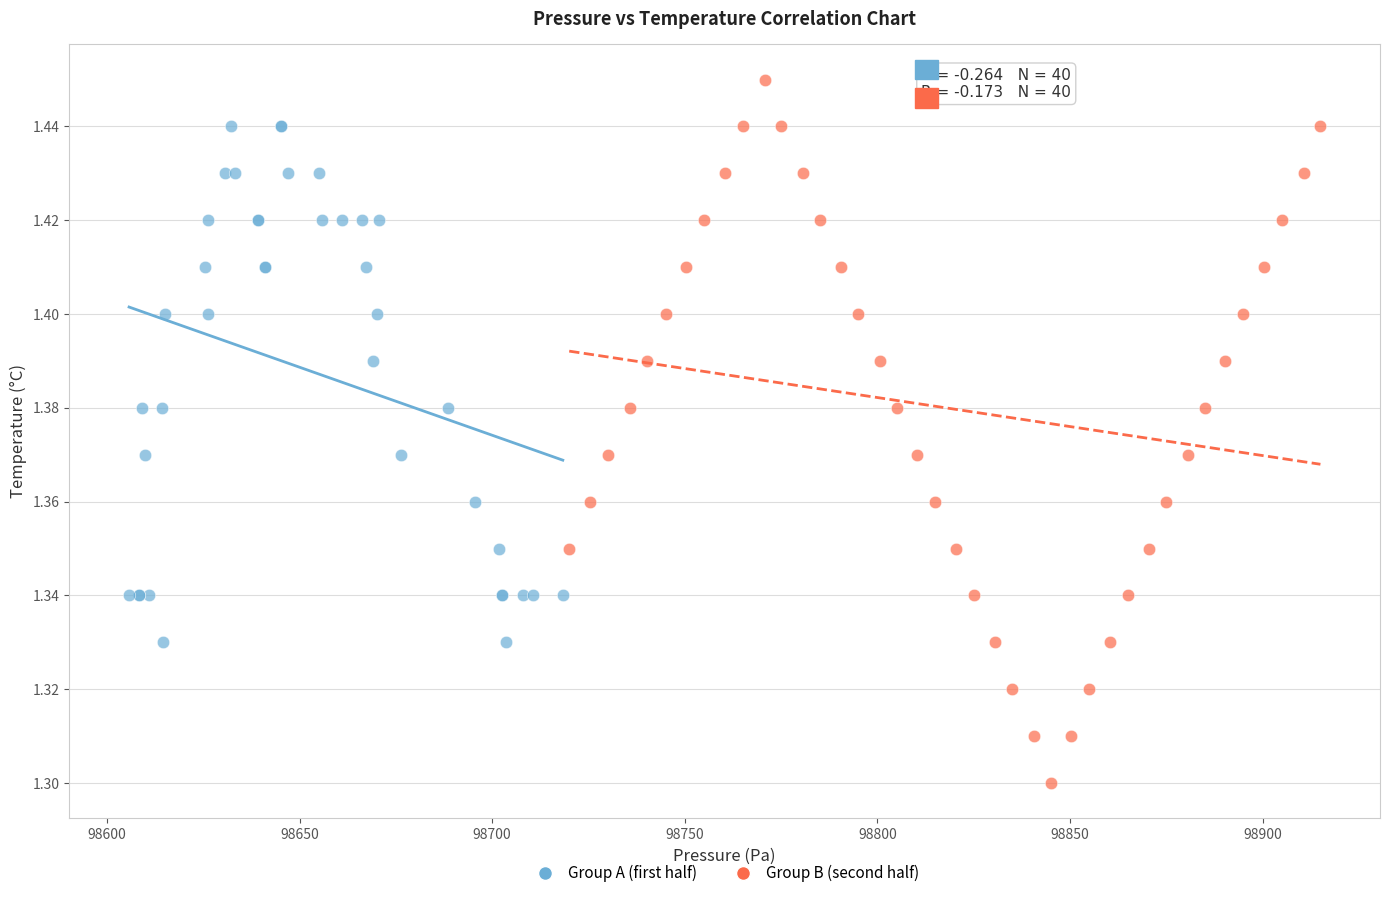

Which series contains the highest Y value?

Group B (second half)